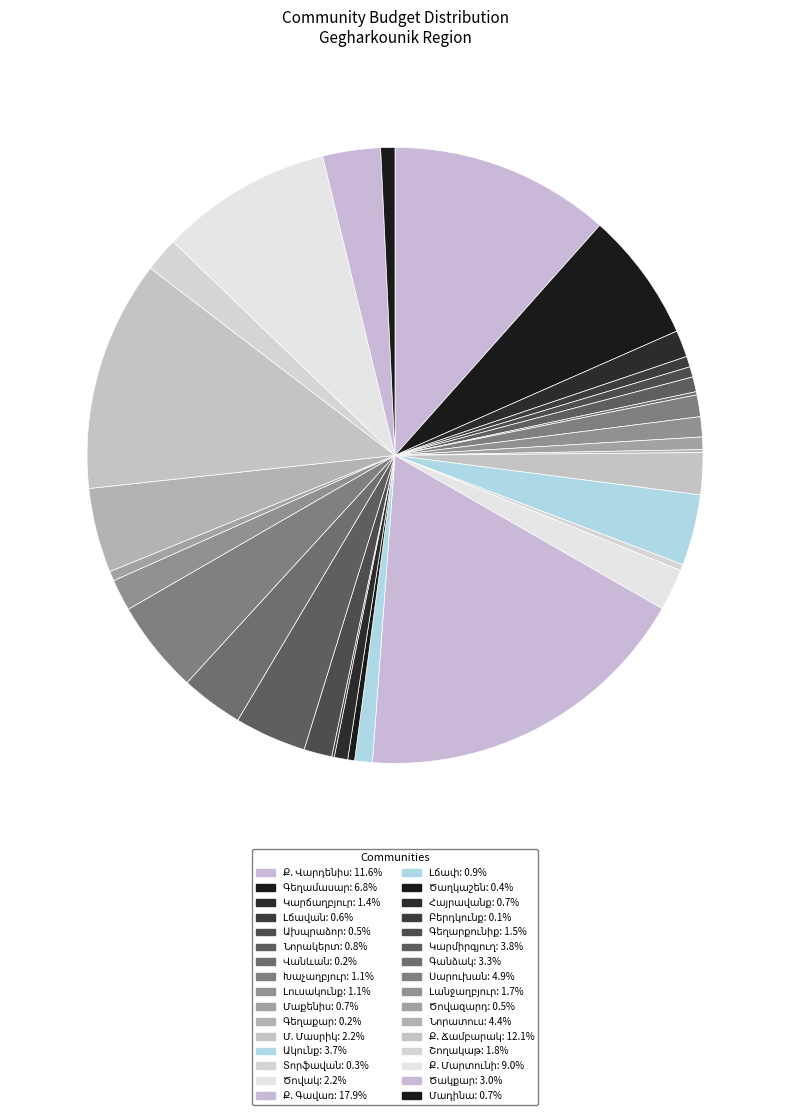

What percentage do Լանջաղբյուր and Ծովակ together represent?

3.9%